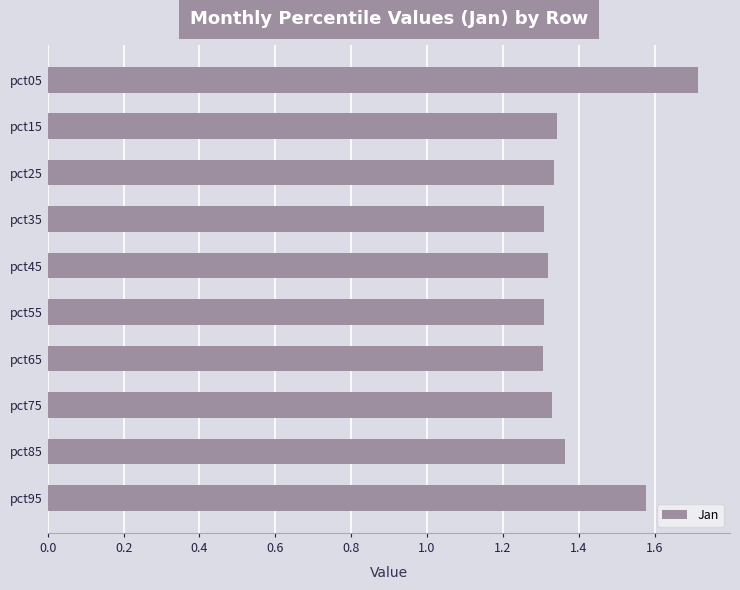

True or false: the data shows 0.9 at pct15.

False